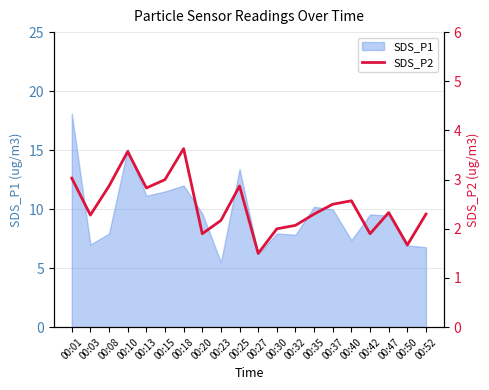

The value of SDS_P1 at 00:13 is 18.5. True or false?

False